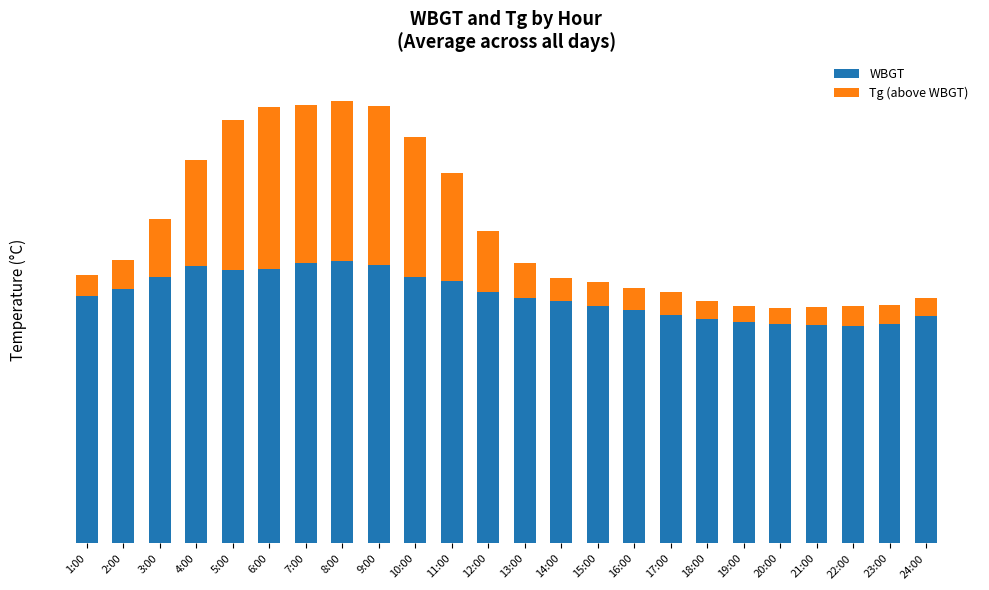

Does the chart contain stacked bars?

Yes